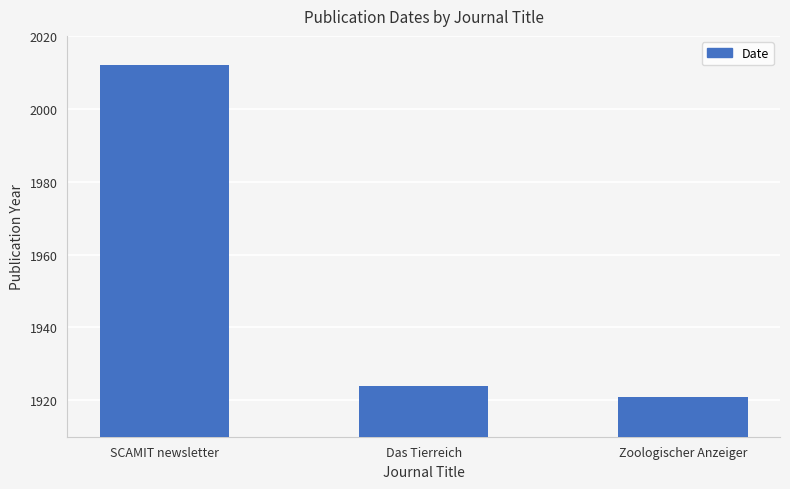

What is the greatest value displayed?

2012